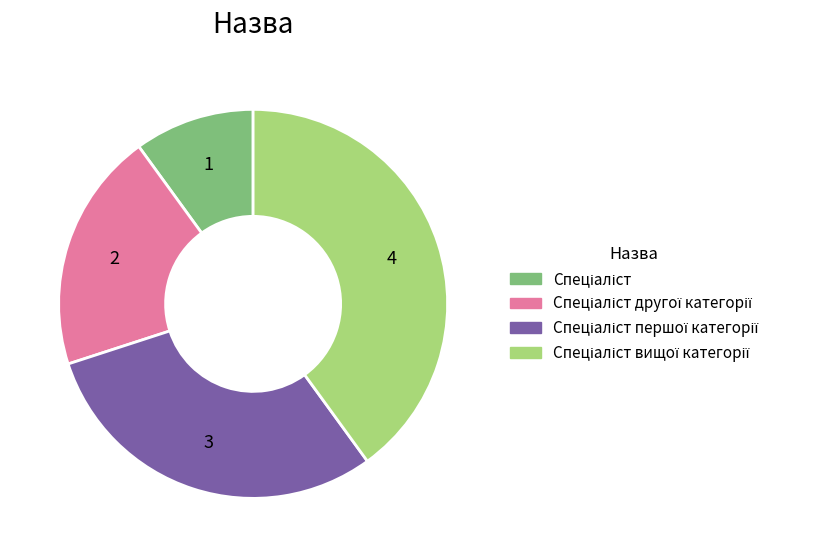

Is there any slice that represents more than half of the pie?

No